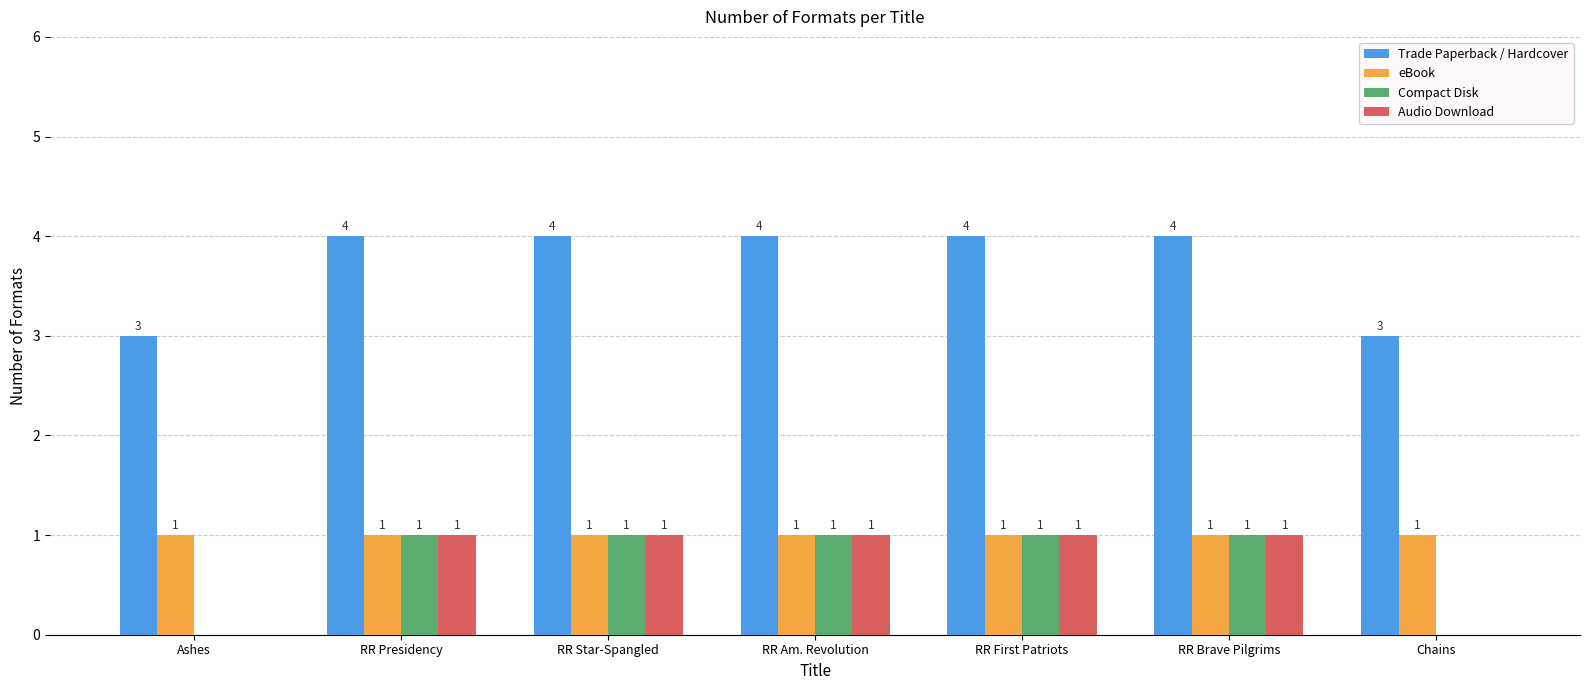

What are all the series names shown in the legend?

Trade Paperback / Hardcover, eBook, Compact Disk, Audio Download